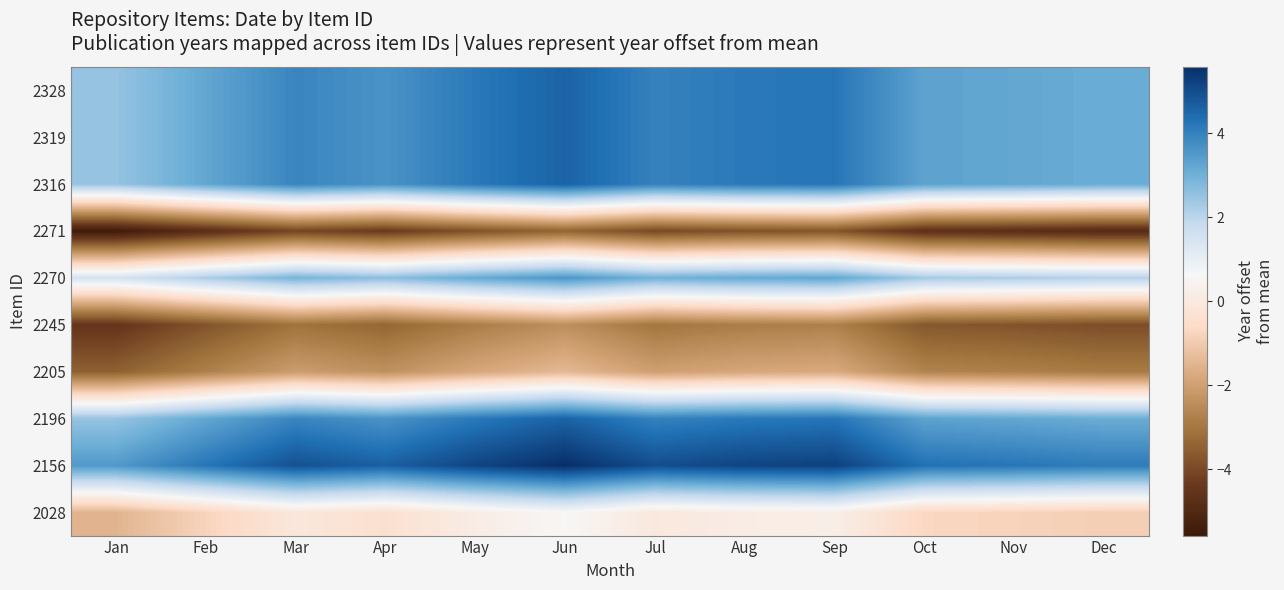

Which category has the lowest value across all series?

Jan